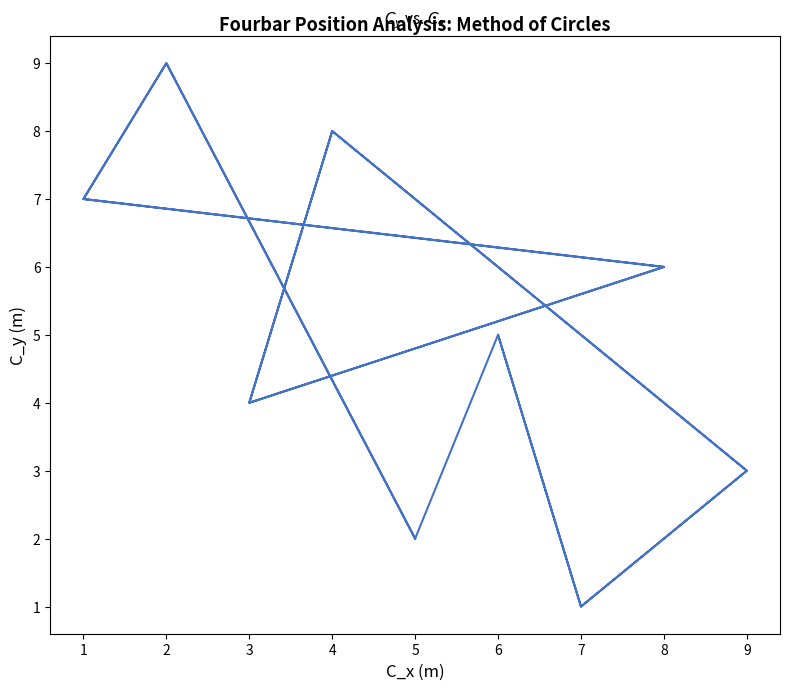

How many values exceed 5?

8